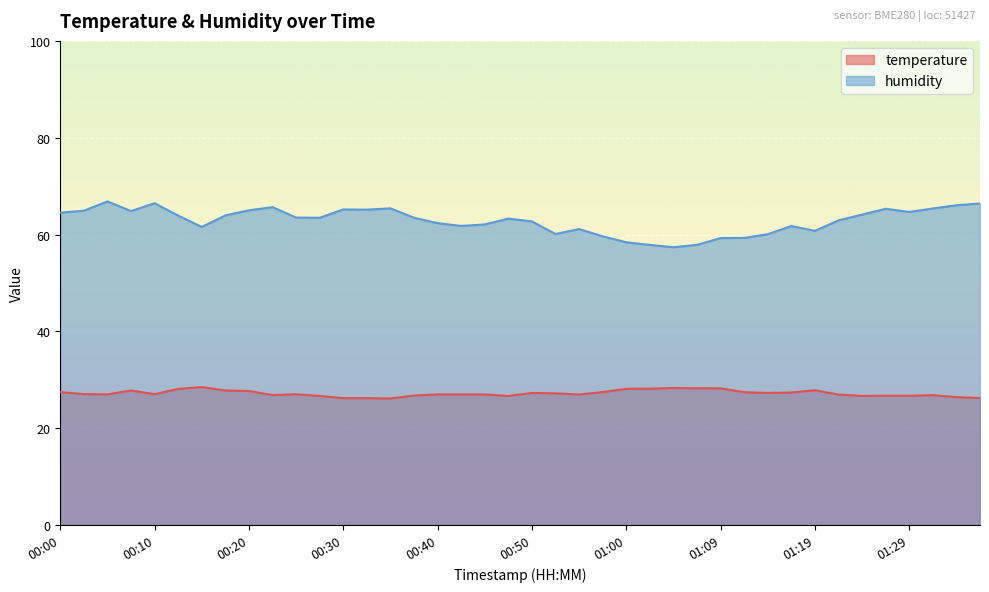

At which category does the chart reach its minimum across all series?

00:35